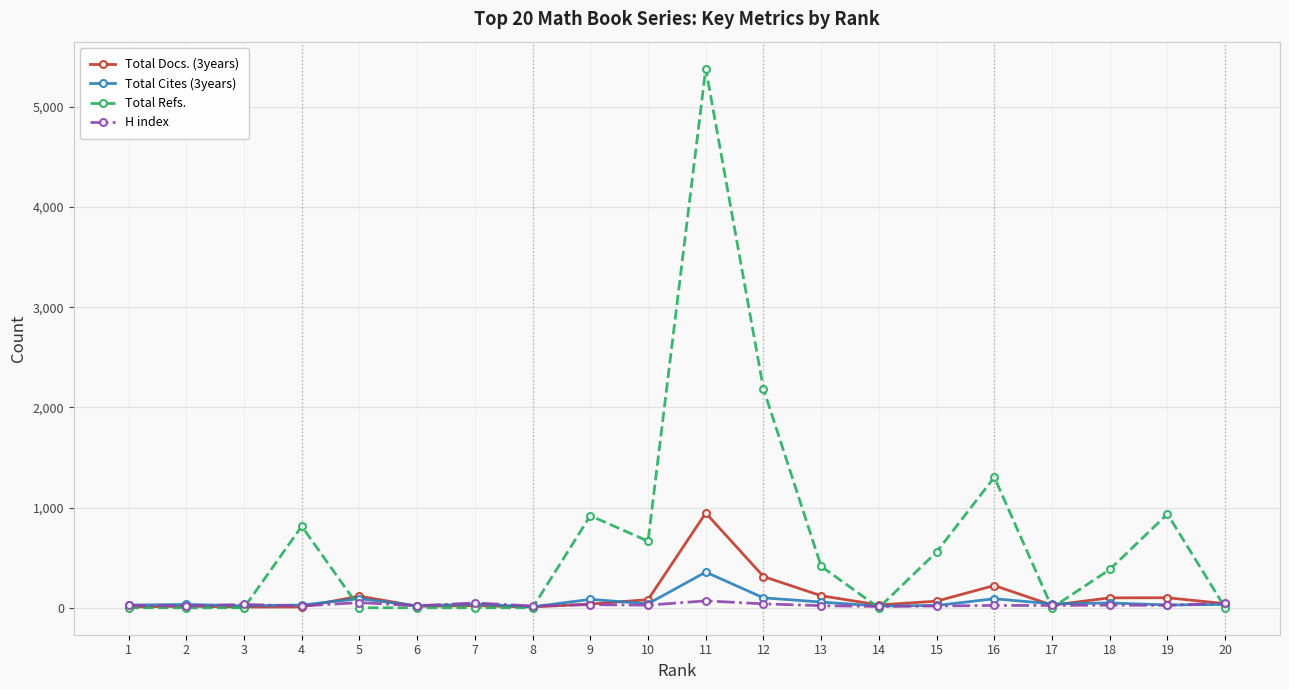

Which series has the largest total across all categories?

Total Refs.